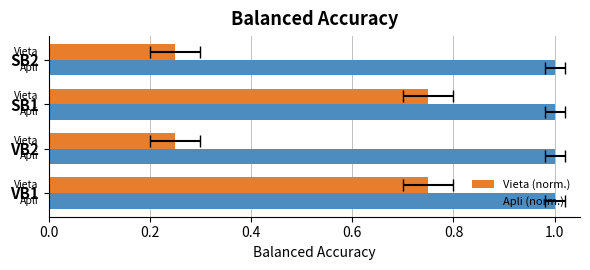

How many Vieta (norm.) values are between 0 and 1?

4